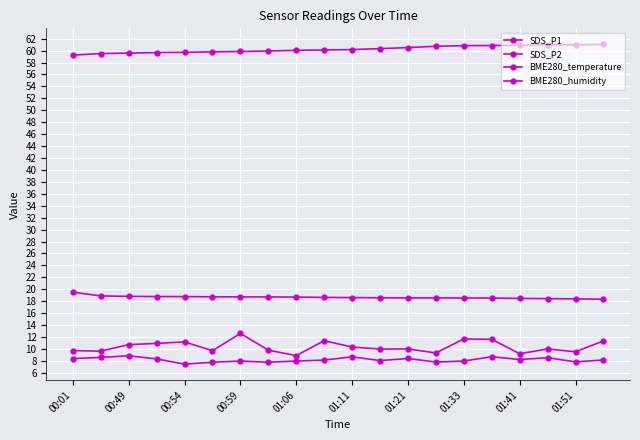

Does the chart have visible grid lines?

Yes